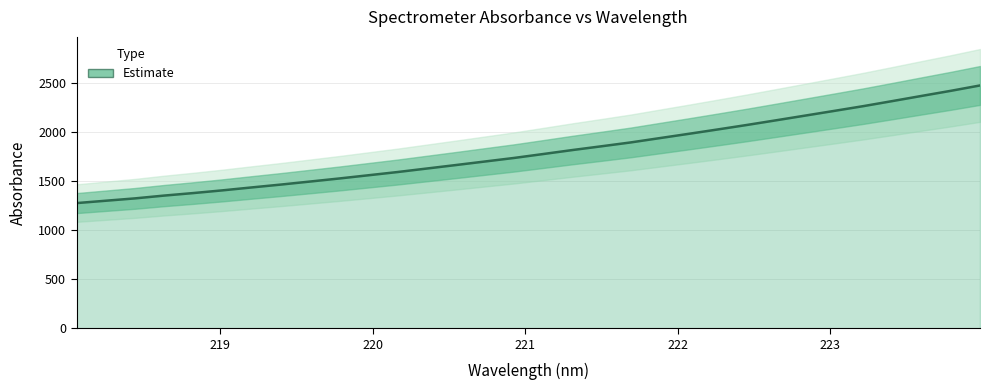

Rank the categories by value from lowest to highest.

218.0596, 218.2508, 218.442, 218.6332, 218.8244, 219.0156, 219.2067, 219.3979, 219.589, 219.7801, 219.9712, 220.1623, 220.3533, 220.5444, 220.7354, 220.9264, 221.1174, 221.3083, 221.4993, 221.6902, 221.8812, 222.0721, 222.263, 222.4538, 222.6447, 222.8355, 223.0264, 223.2172, 223.408, 223.5987, 223.7895, 223.9802